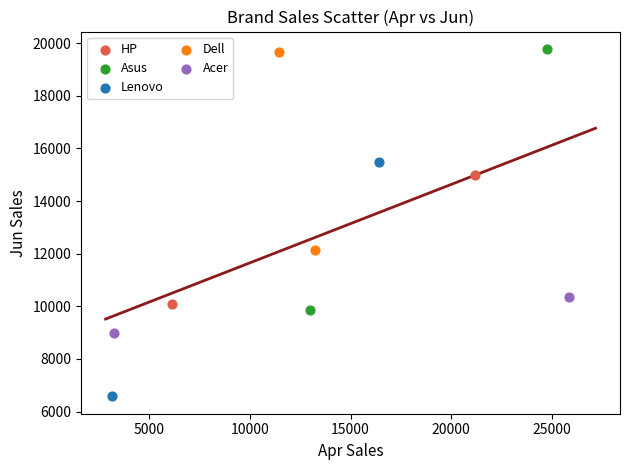

What are all the series names shown in the legend?

HP, Asus, Lenovo, Dell, Acer